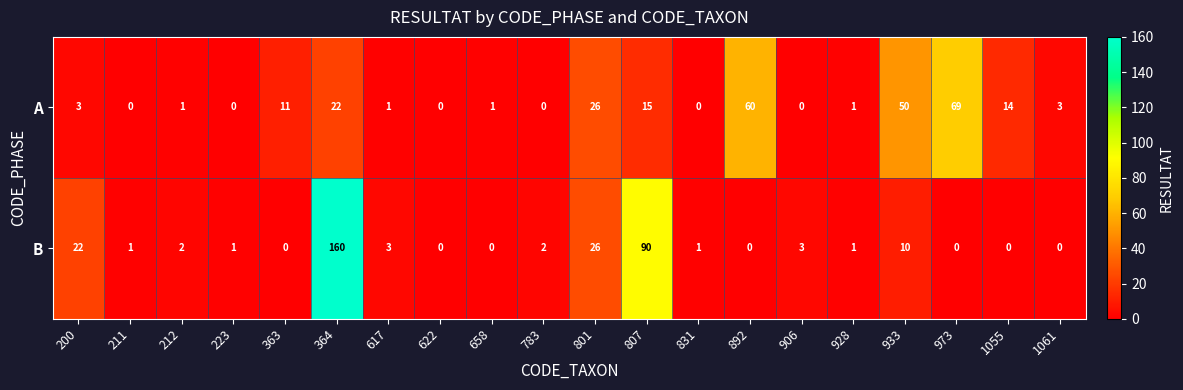

Which series has the largest total across all categories?

B